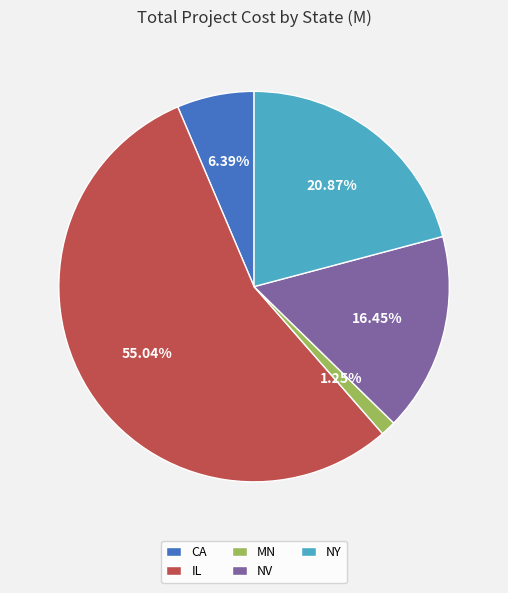

To the nearest percent, what portion does MN represent?

1%